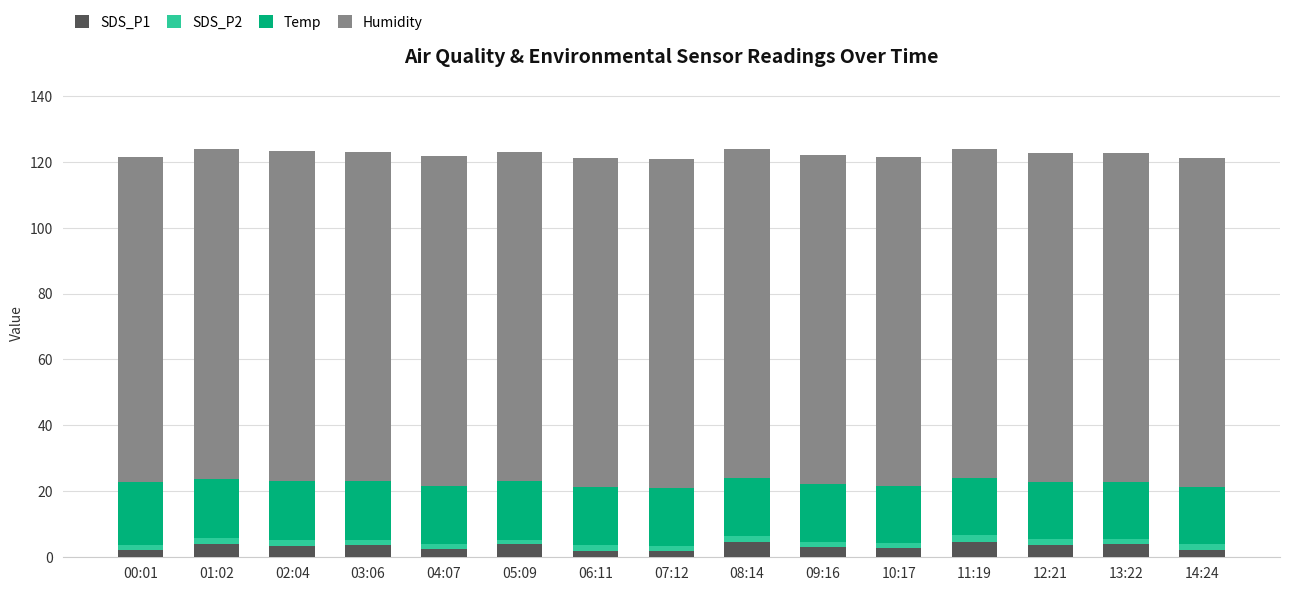

What is the highest value of the SDS_P1 series?

4.7